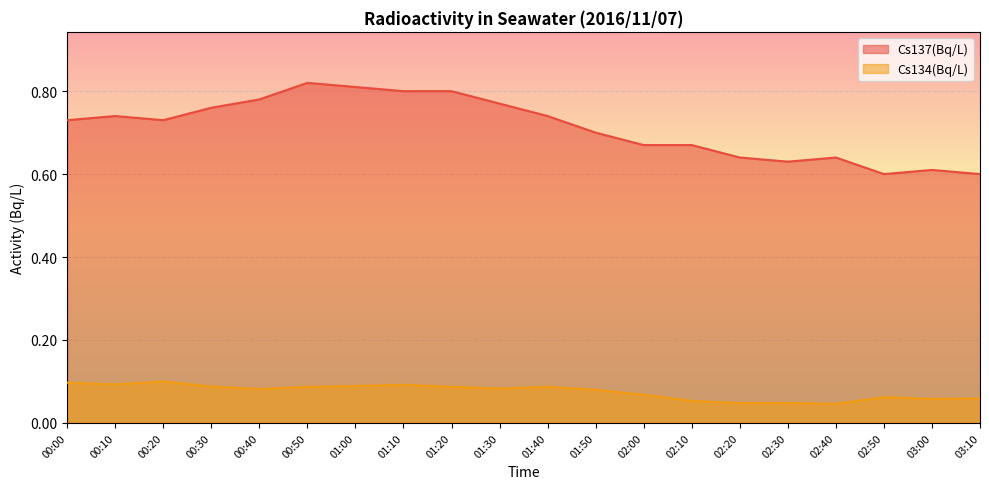

What is the average value of the Cs137(Bq/L) series?

0.7